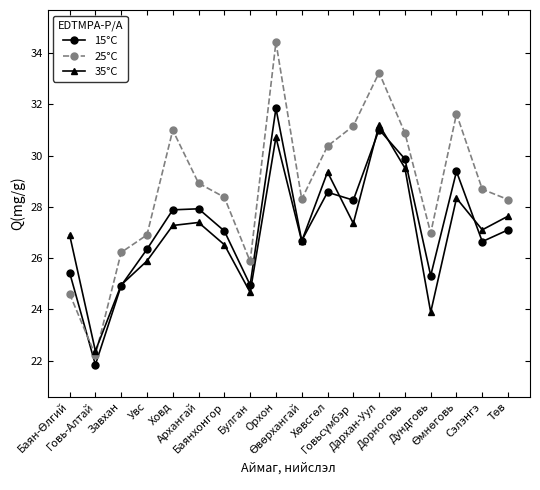

List the series in order of their peak value, highest first.

25°C, 15°C, 35°C